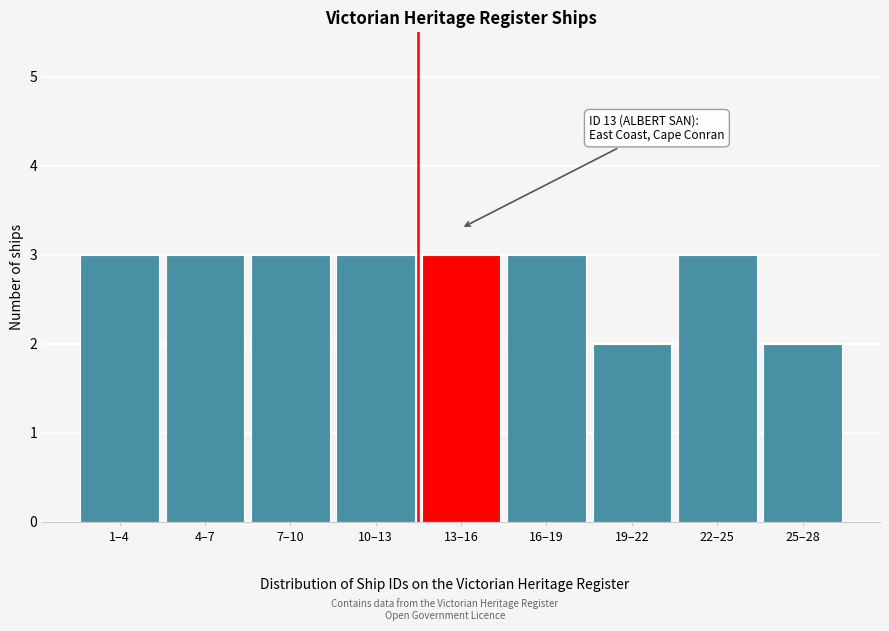

Reading left to right, what are all the values shown in this chart?

1–4=3	4–7=3	7–10=3	10–13=3	13–16=3	16–19=3	19–22=2	22–25=3	25–28=2